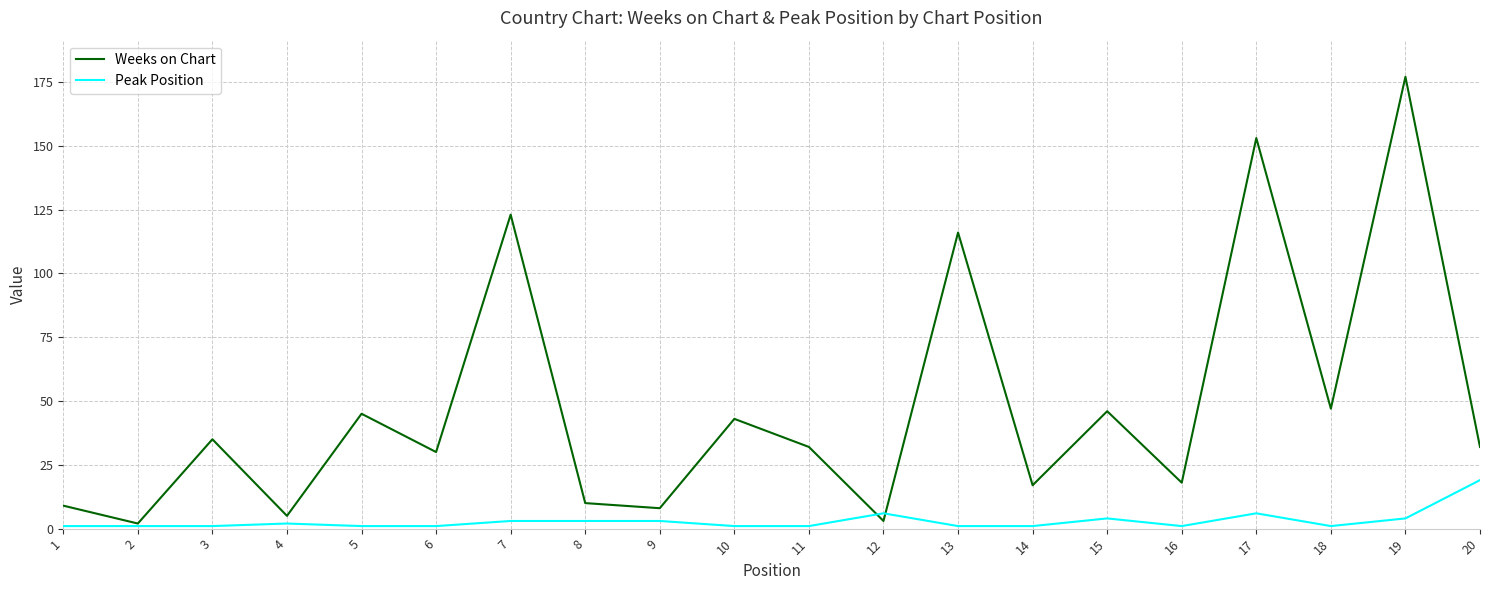

True or false: Weeks on Chart has a value of 15 at 10.

False